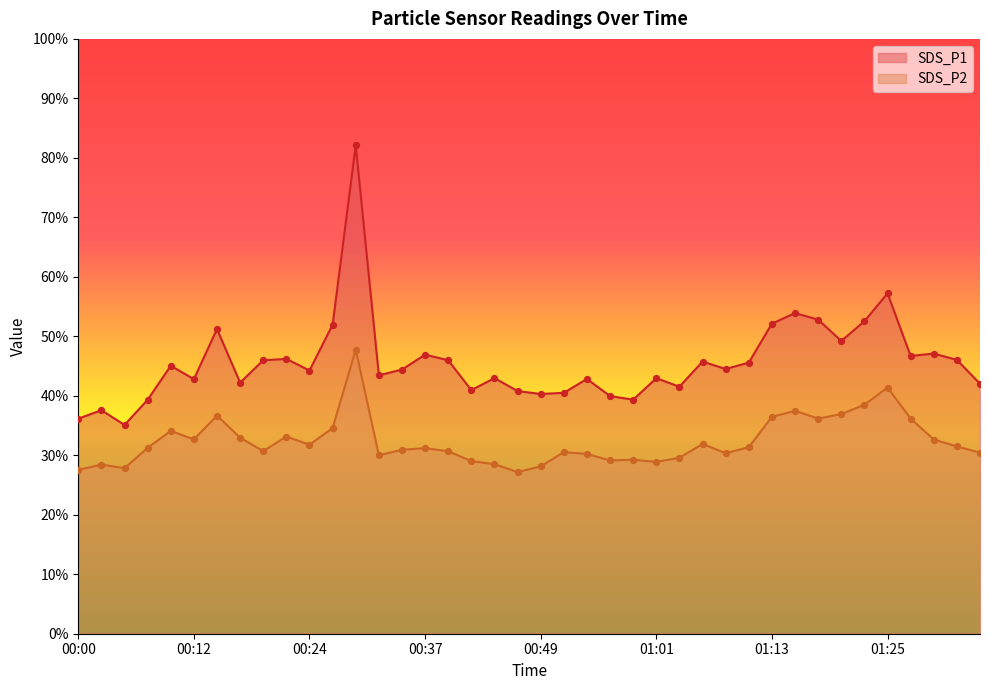

At which category is the sum across all series the highest?

00:29